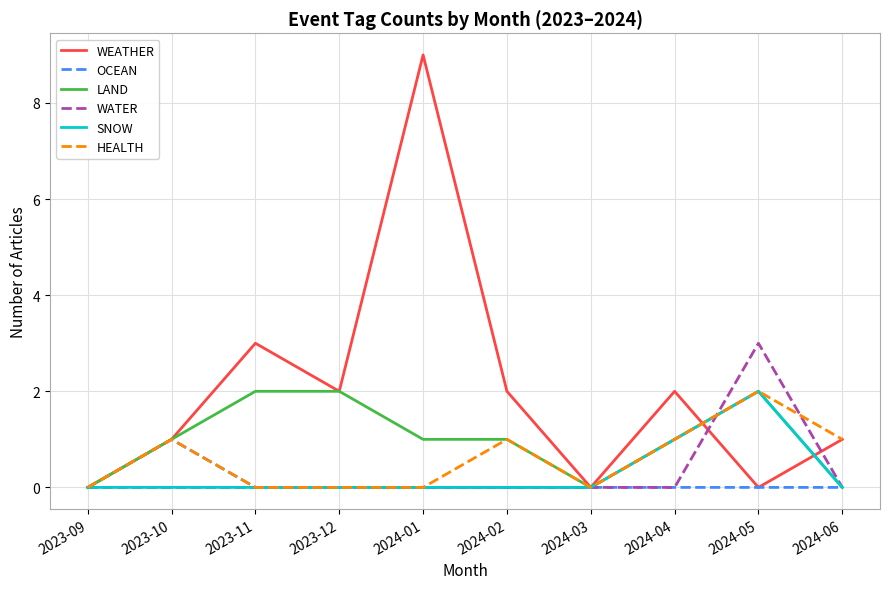

What is the sum of all SNOW values?

3